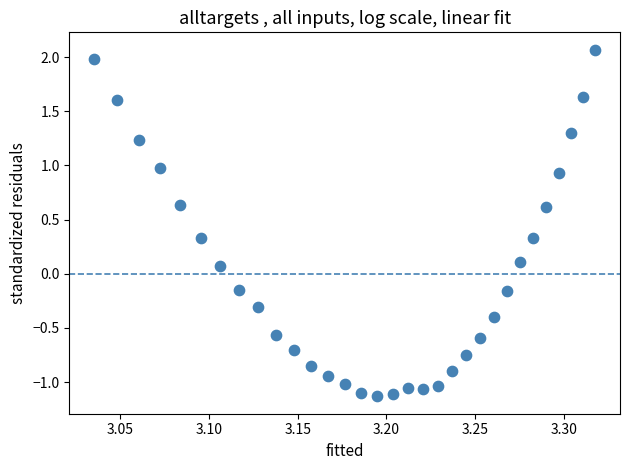

What is the range of Y values (max minus min)?

3.2